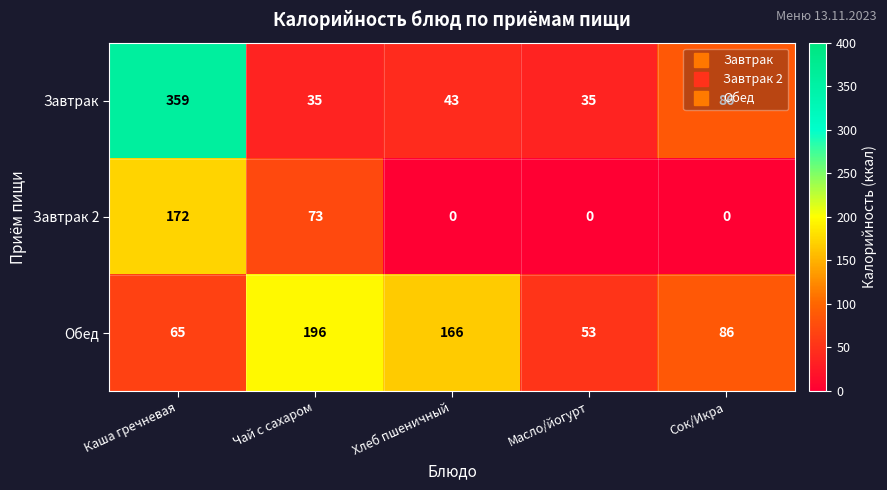

What is the maximum value shown in the chart?

359